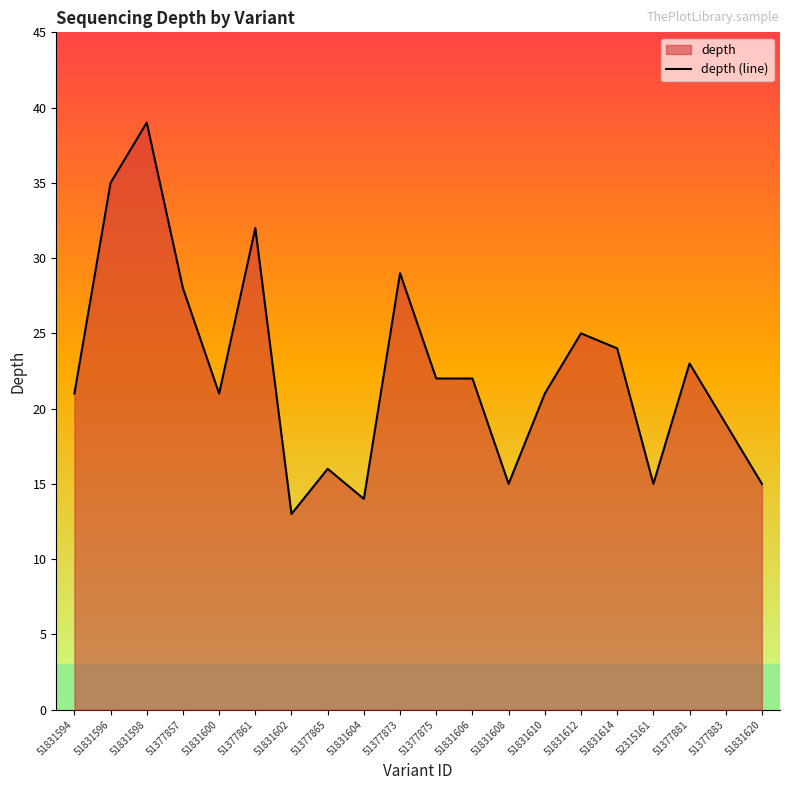

What is the smallest value displayed?

13